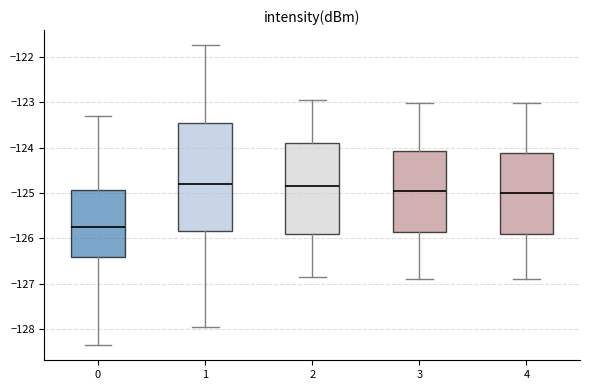

Which box is the tallest, from its lower edge to its upper edge?

1